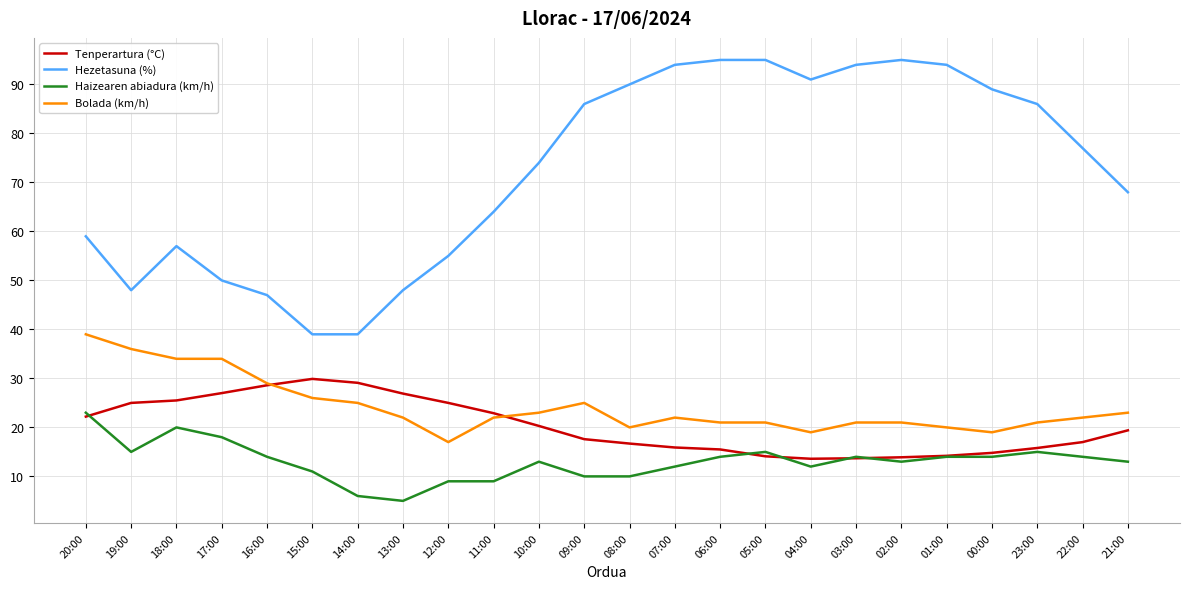

Rank the series at 00:00 from lowest to highest value.

Haizearen abiadura (km/h), Tenperartura (°C), Bolada (km/h), Hezetasuna (%)